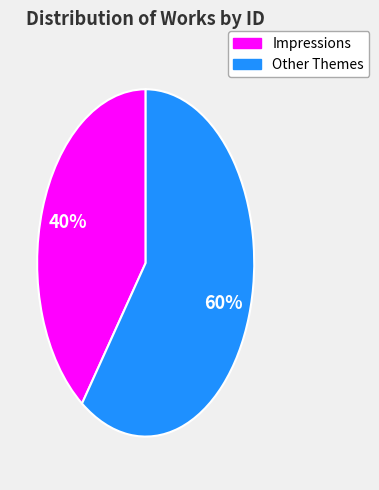

To the nearest percent, what is the average slice percentage?

50%